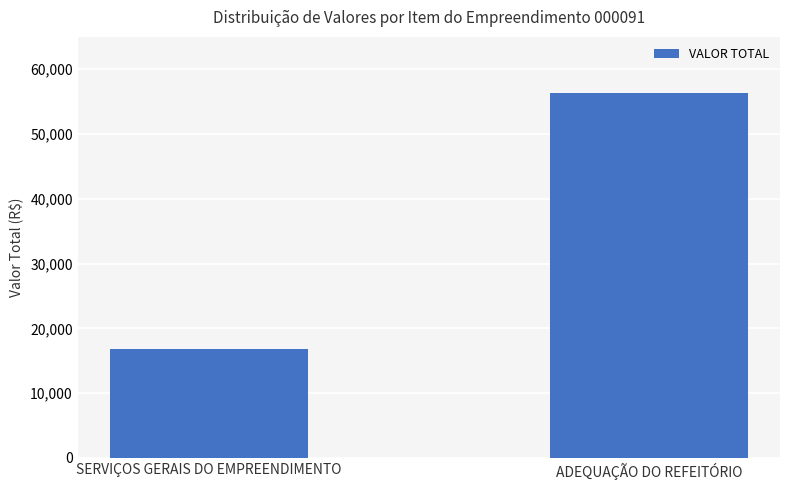

Read the value at SERVIÇOS GERAIS DO EMPREENDIMENTO.

16790.4